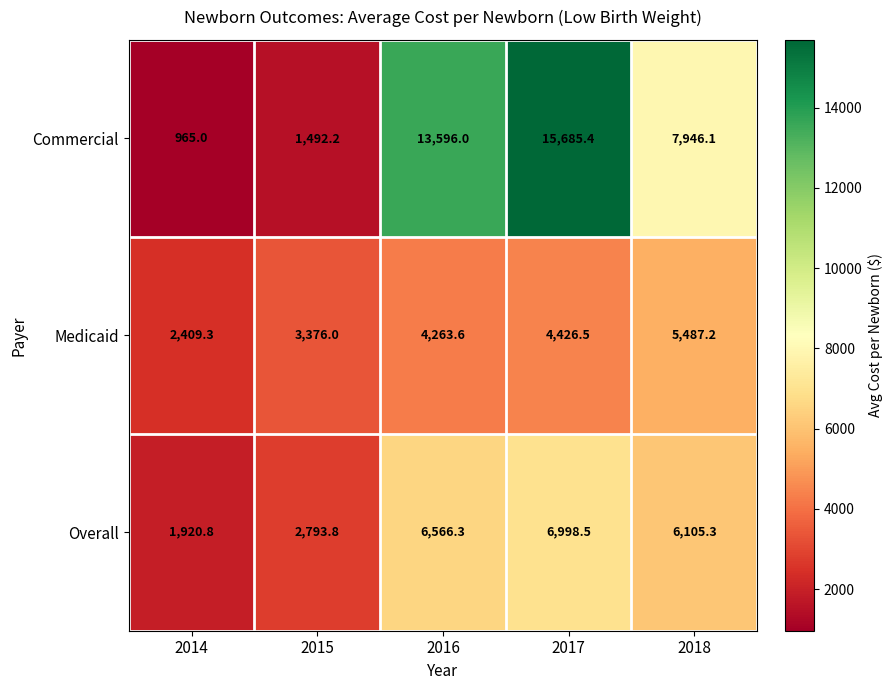

Reading left to right, what are all the values shown in this chart?

Commercial: 2014=965.0	2015=1492.2	2016=13596.0	2017=15685.4	2018=7946.1
Medicaid: 2014=2409.3	2015=3376.0	2016=4263.6	2017=4426.5	2018=5487.2
Overall: 2014=1920.8	2015=2793.8	2016=6566.3	2017=6998.5	2018=6105.3